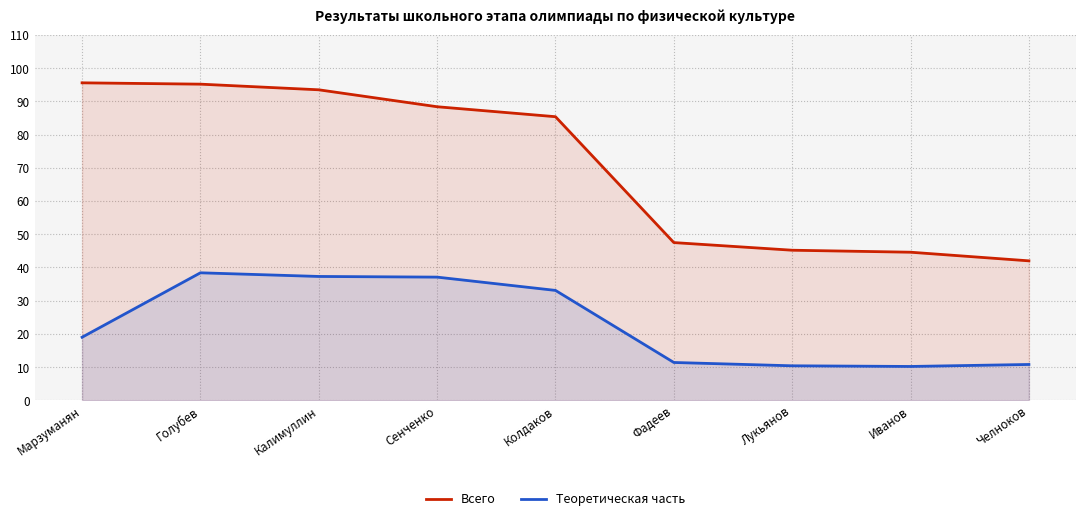

True or false: Теоретическая часть and Всего cross at least once.

False